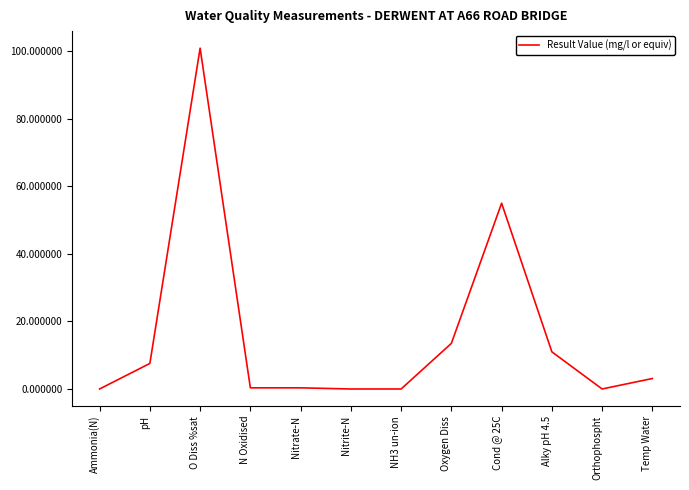

Approximately how many times larger is the value at pH compared to Temp Water?

2.4